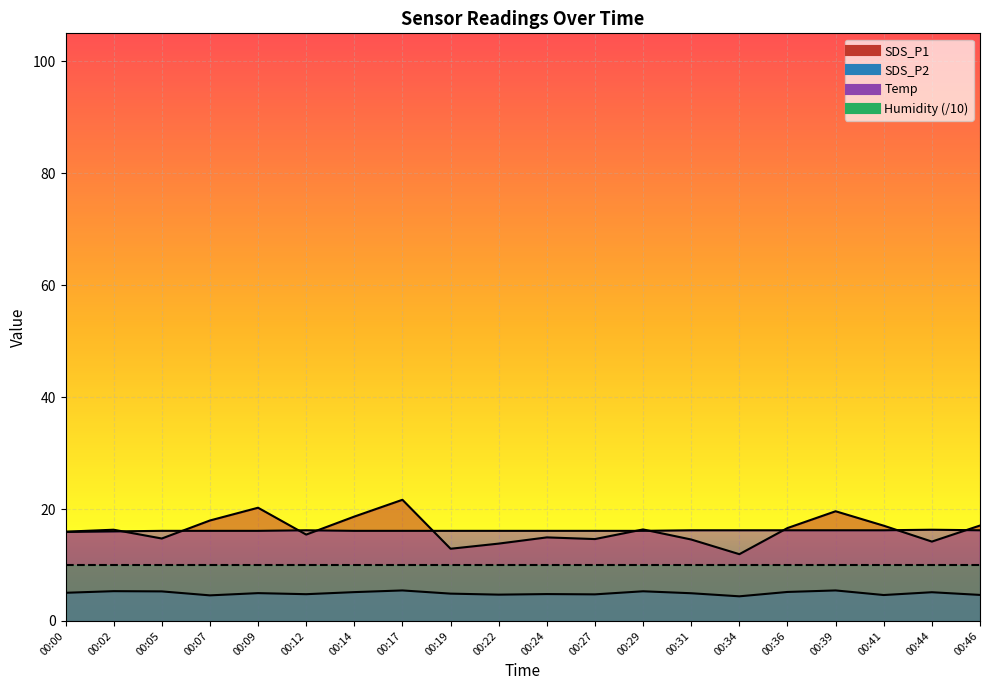

Which series has the largest total across all categories?

SDS_P1